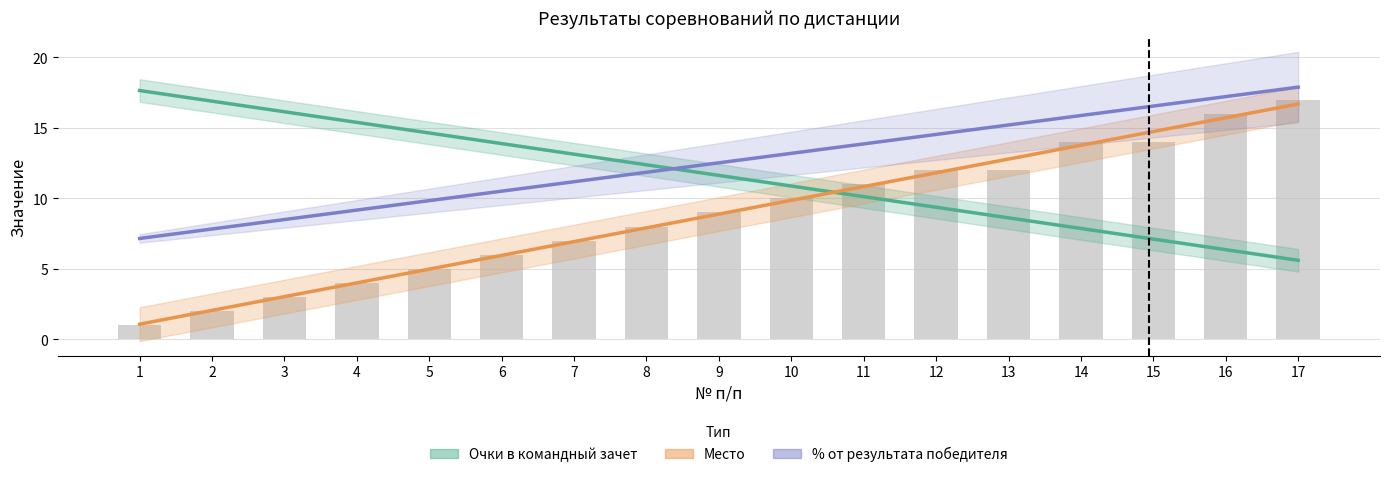

At how many categories does at least one series exceed 15?

9